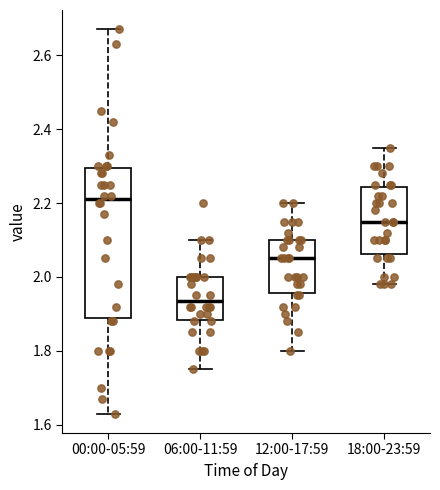

Reading left to right, transcribe this box plot: for each box, give where its median line is, the range the box spans, and where its two whiskers end, as read against the y-axis. The values are not printed on the chart, so give them approximately, as read against the axis.

00:00-05:59: median 2.22, box 1.90 to 2.30, whiskers 1.64 to 2.68
06:00-11:59: median 1.94, box 1.88 to 2.00, whiskers 1.76 to 2.10
12:00-17:59: median 2.06, box 1.96 to 2.10, whiskers 1.80 to 2.20
18:00-23:59: median 2.16, box 2.06 to 2.24, whiskers 1.98 to 2.36